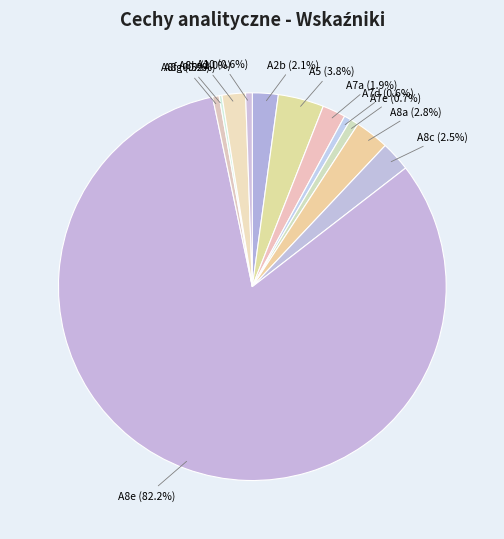

To the nearest percent, what percentage of the pie is A8h?

2%